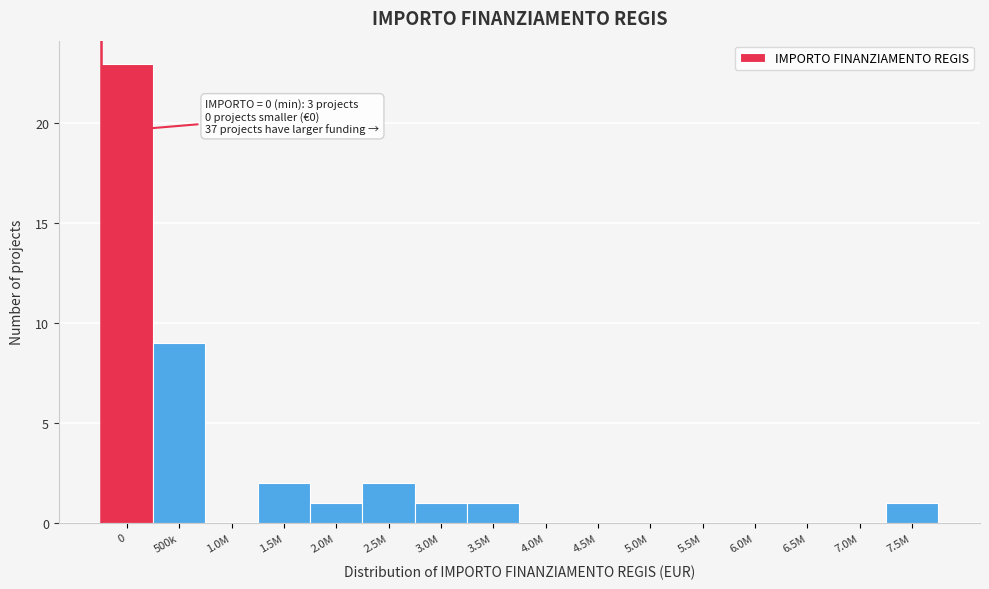

Reading right to left, transcribe all the data shown in this chart.

7.5M=1	7.0M=0	6.5M=0	6.0M=0	5.5M=0	5.0M=0	4.5M=0	4.0M=0	3.5M=1	3.0M=1	2.5M=2	2.0M=1	1.5M=2	1.0M=0	500k=9	0=23